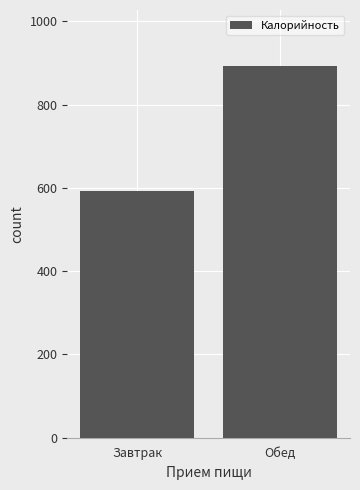

Reading left to right, transcribe all the data shown in this chart.

593.1	893.1